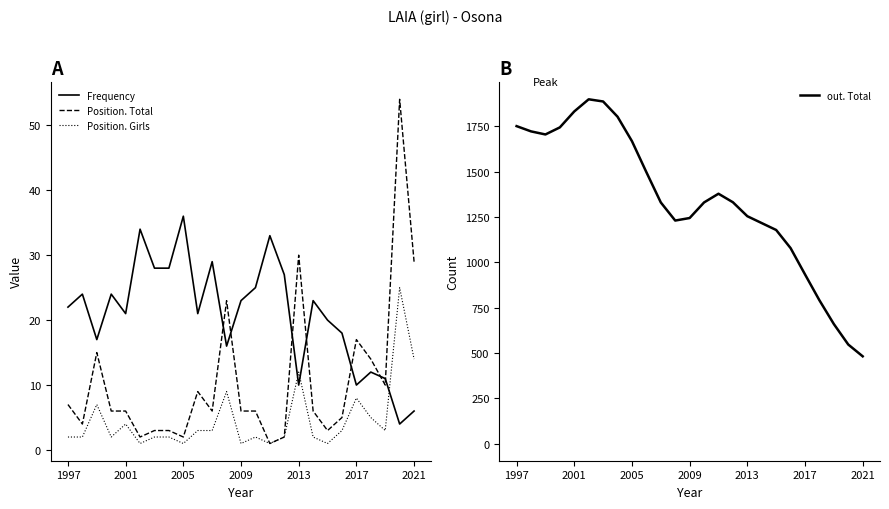

What is the difference between the Position. Total values at 11 and 7?

20